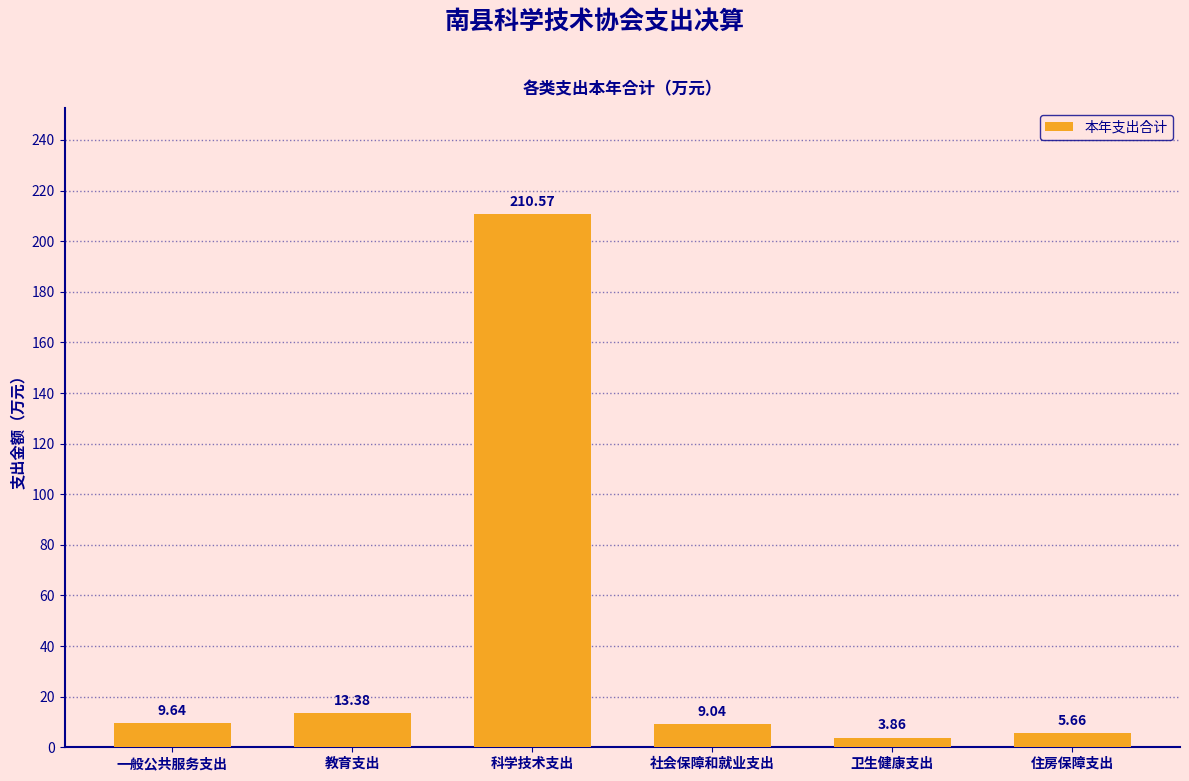

List the labels in order of value, largest first.

科学技术支出, 教育支出, 一般公共服务支出, 社会保障和就业支出, 住房保障支出, 卫生健康支出